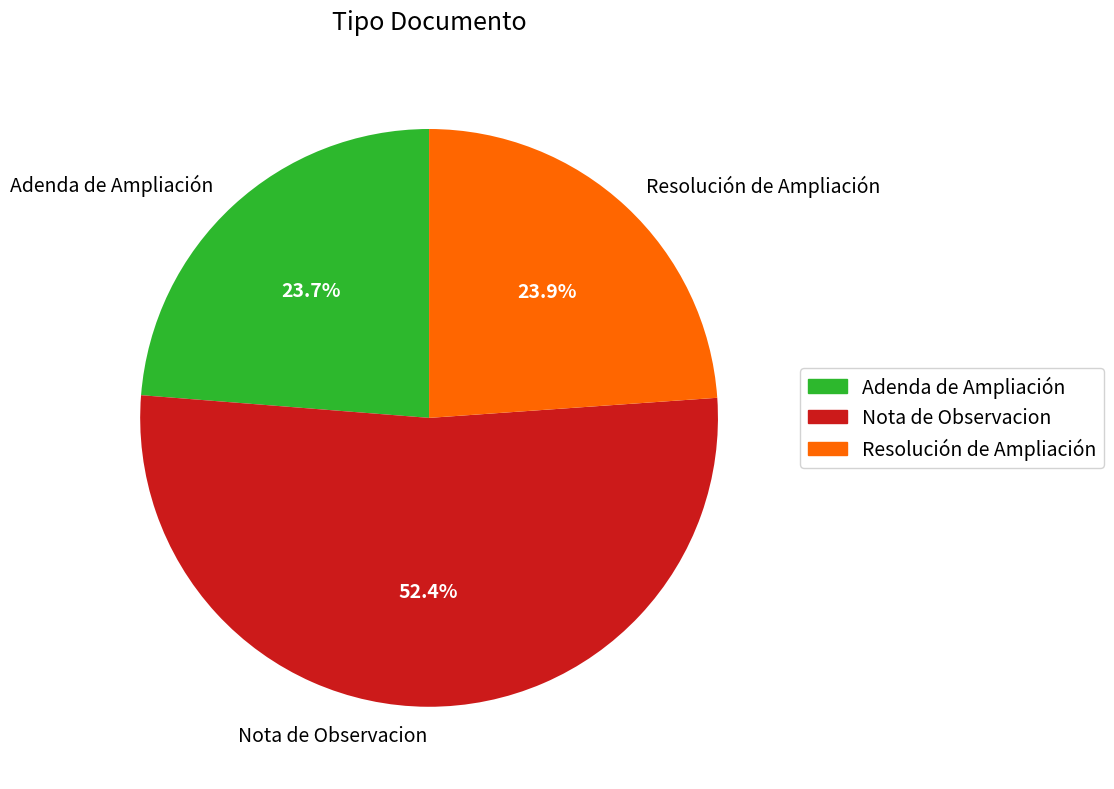

Combined, what portion of the pie is Nota de Observacion and Resolución de Ampliación?

76.3%